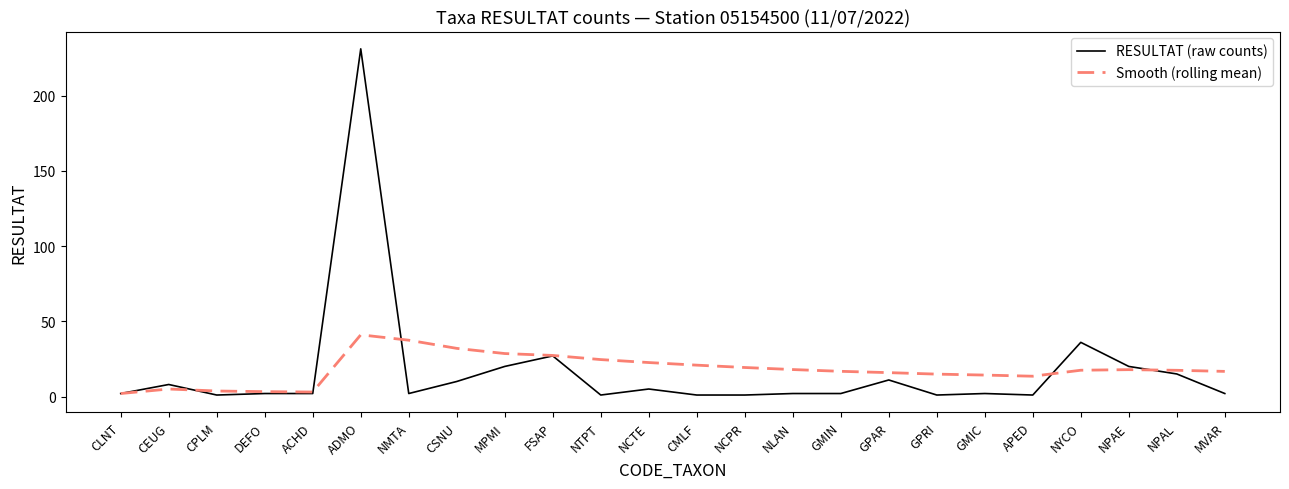

What is the greatest value displayed?

231.0